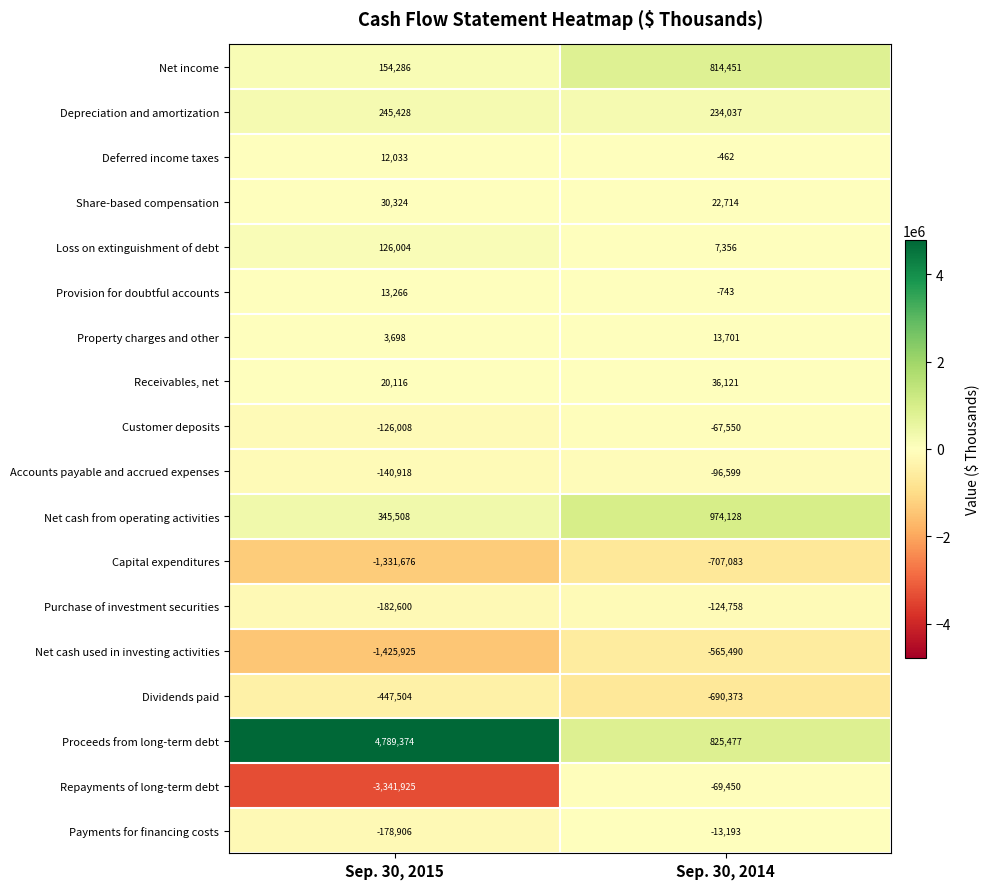

Is it true that Payments for financing costs equals -295890 at Sep. 30, 2015?

False